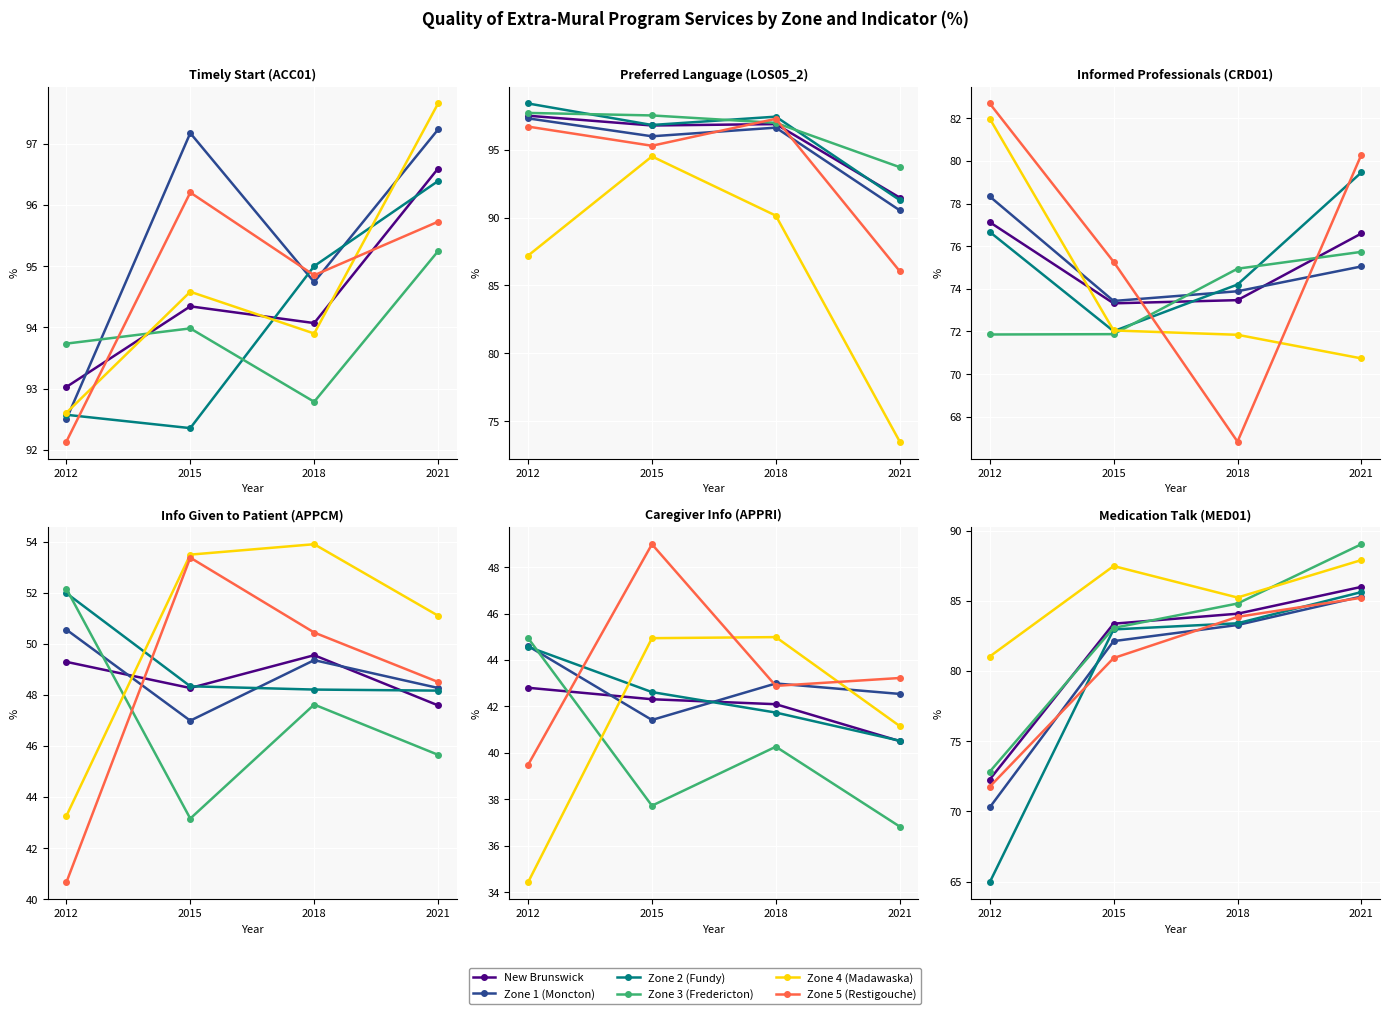

At which label does New Brunswick first exceed 84?

2018